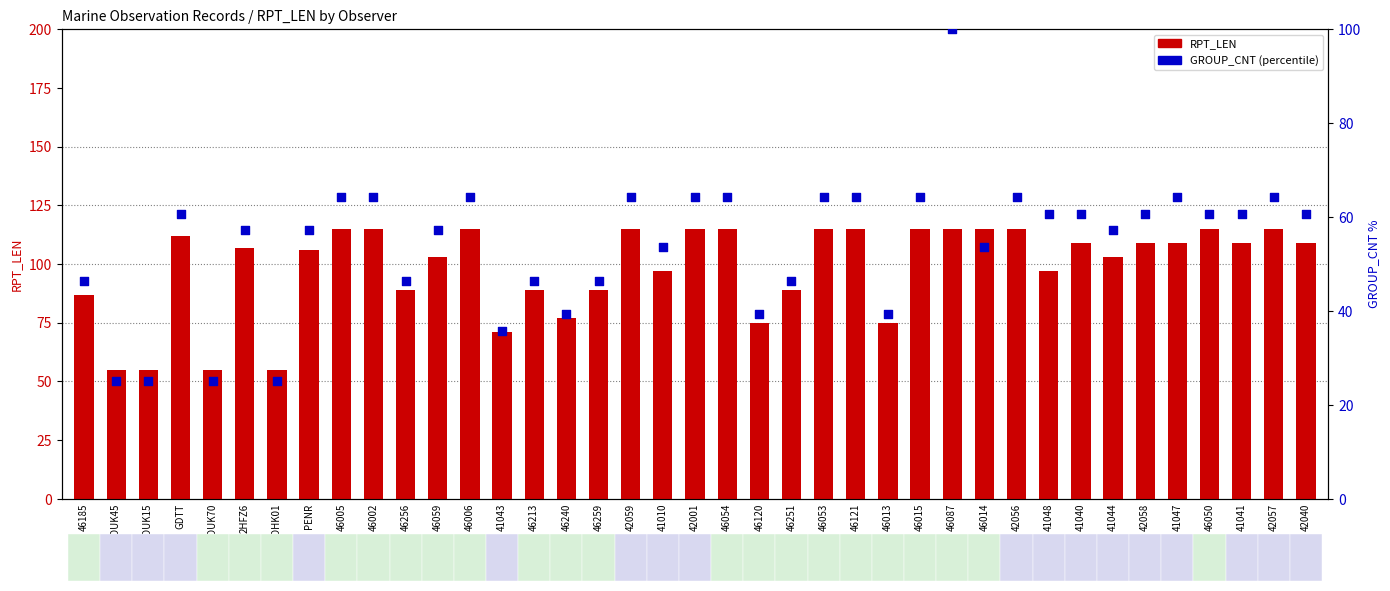

Is the value of RPT_LEN at 2HFZ6 greater than the value of GROUP_CNT (percentile) at 46050?

Yes